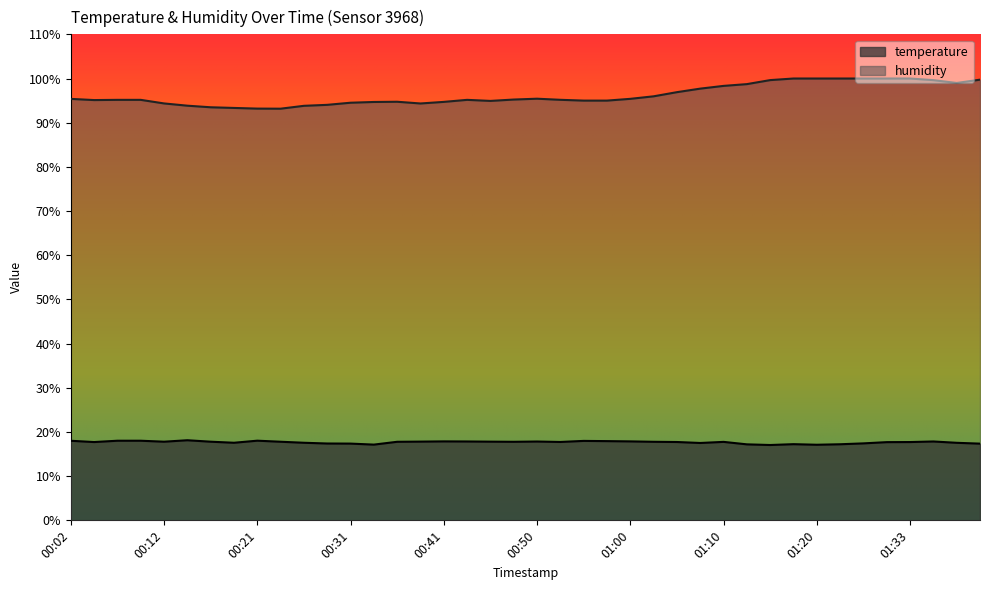

Rank the series at 00:19 from highest to lowest value.

humidity, temperature